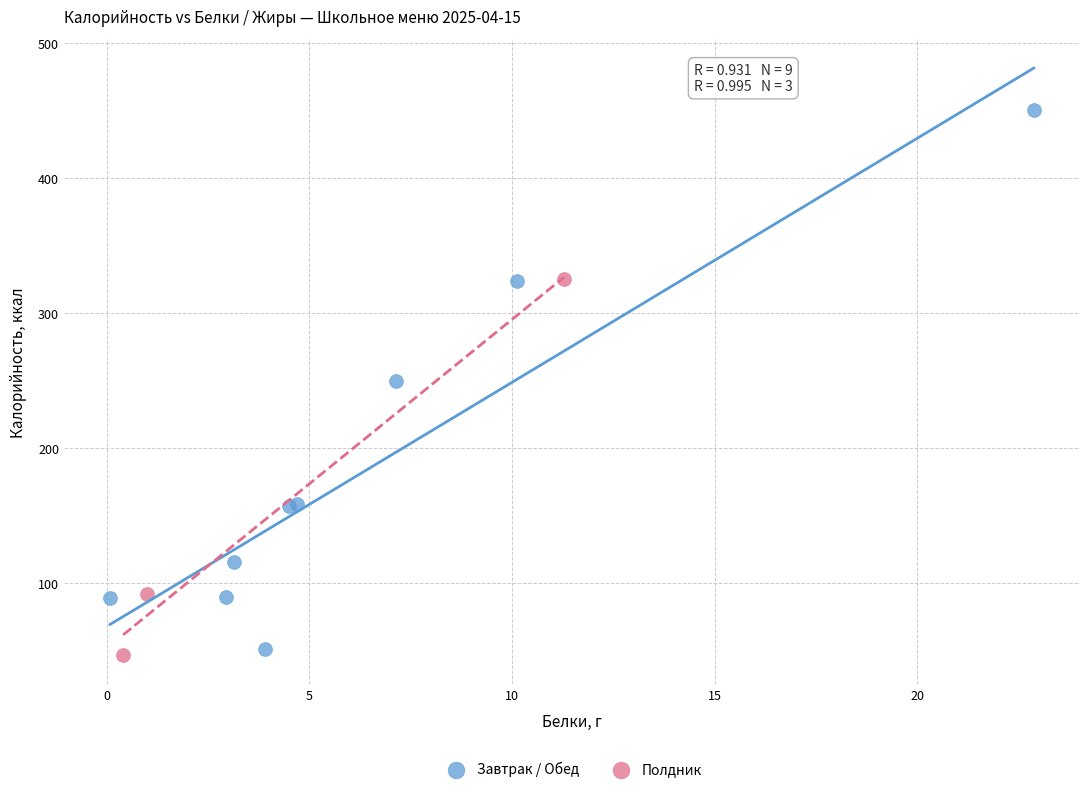

Which series contains the lowest Y value?

Полдник